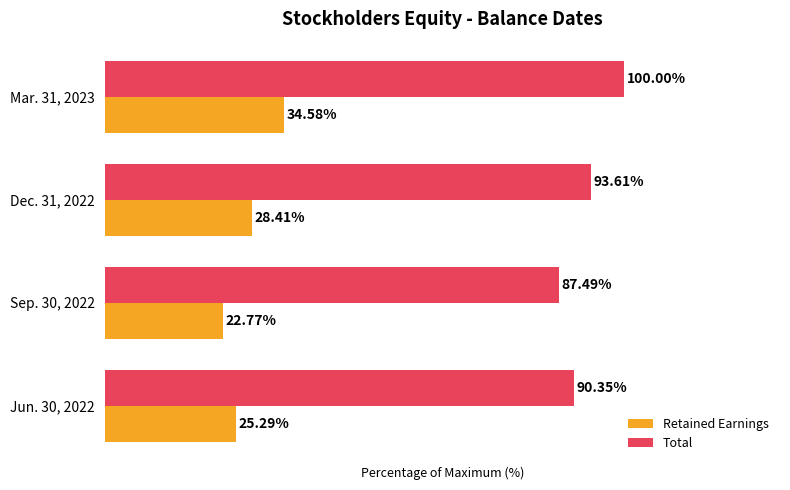

Which series has the widest spread of values?

Total